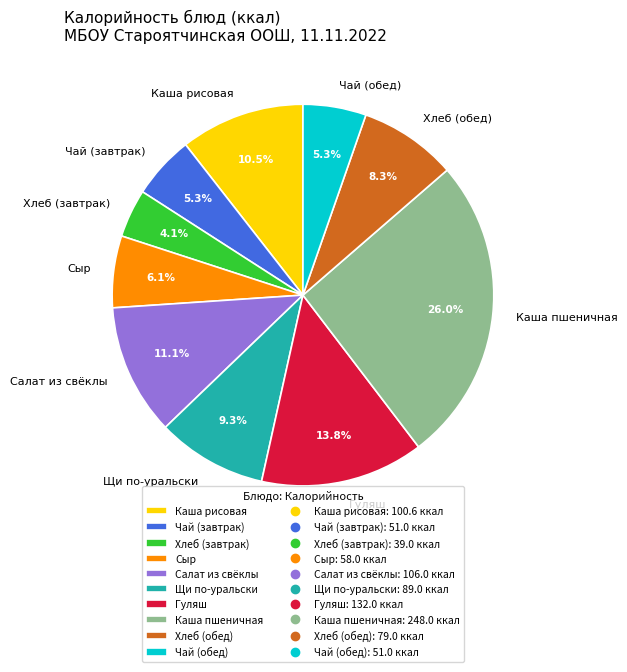

True or false: Салат из свёклы accounts for 2% of the total.

False